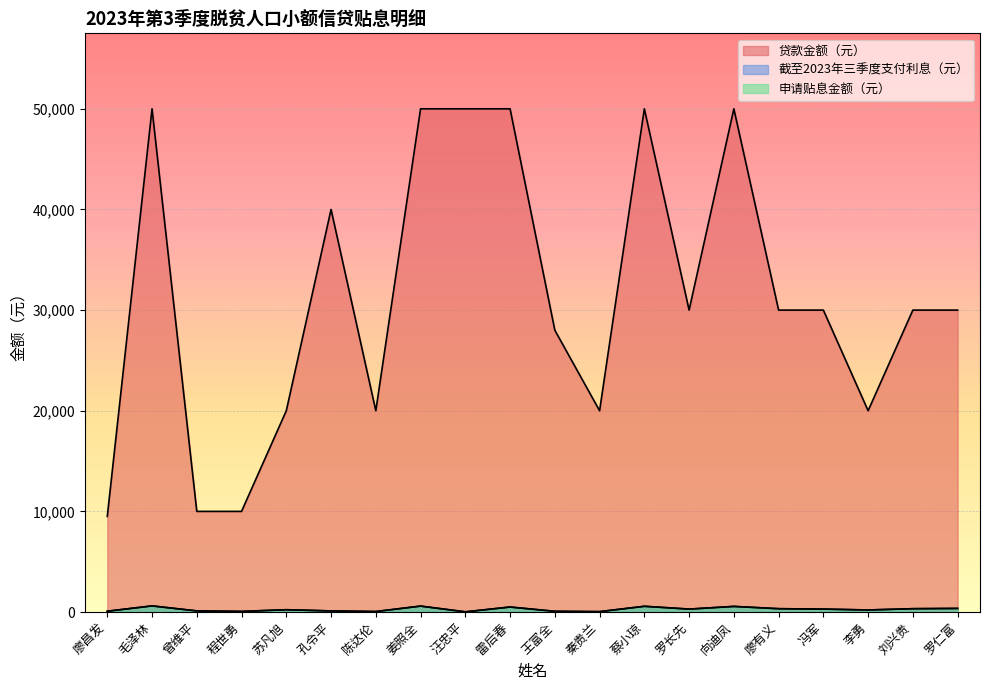

Which category has the highest value across all series?

毛泽林